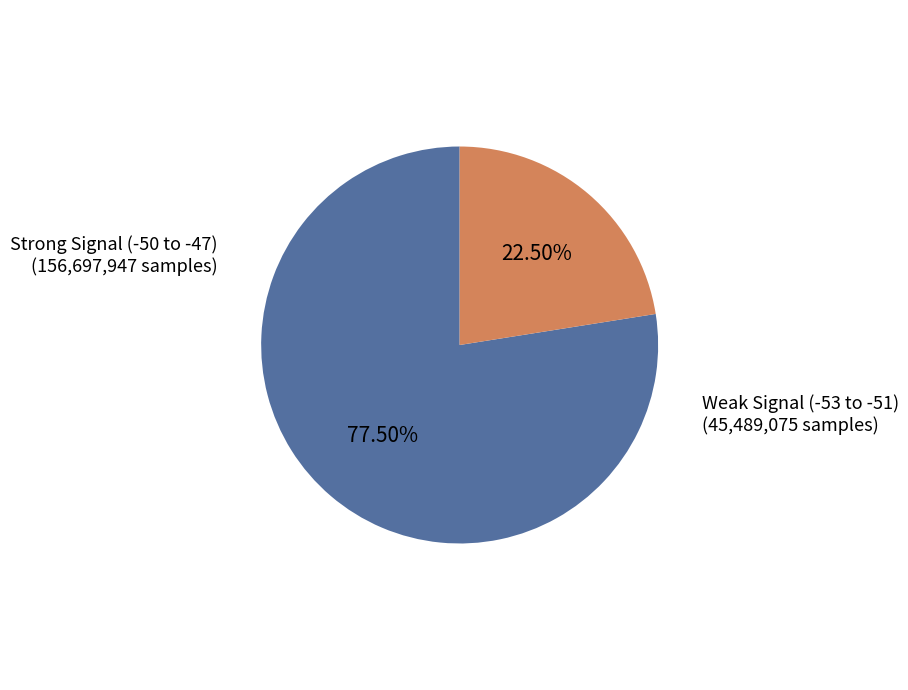

Is there a majority slice in this chart?

Yes